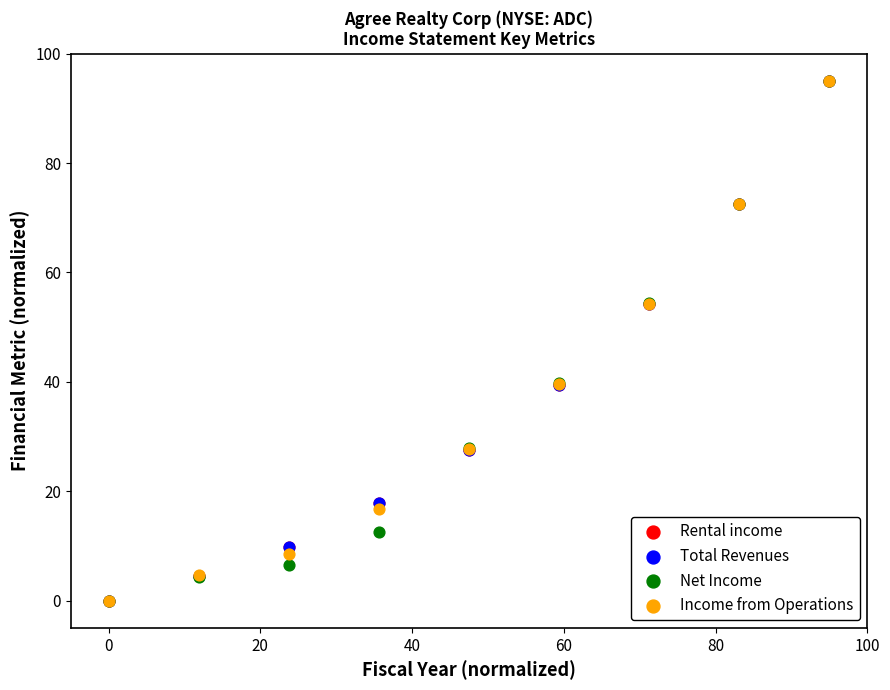

What are all the series names shown in the legend?

Rental income, Total Revenues, Net Income, Income from Operations